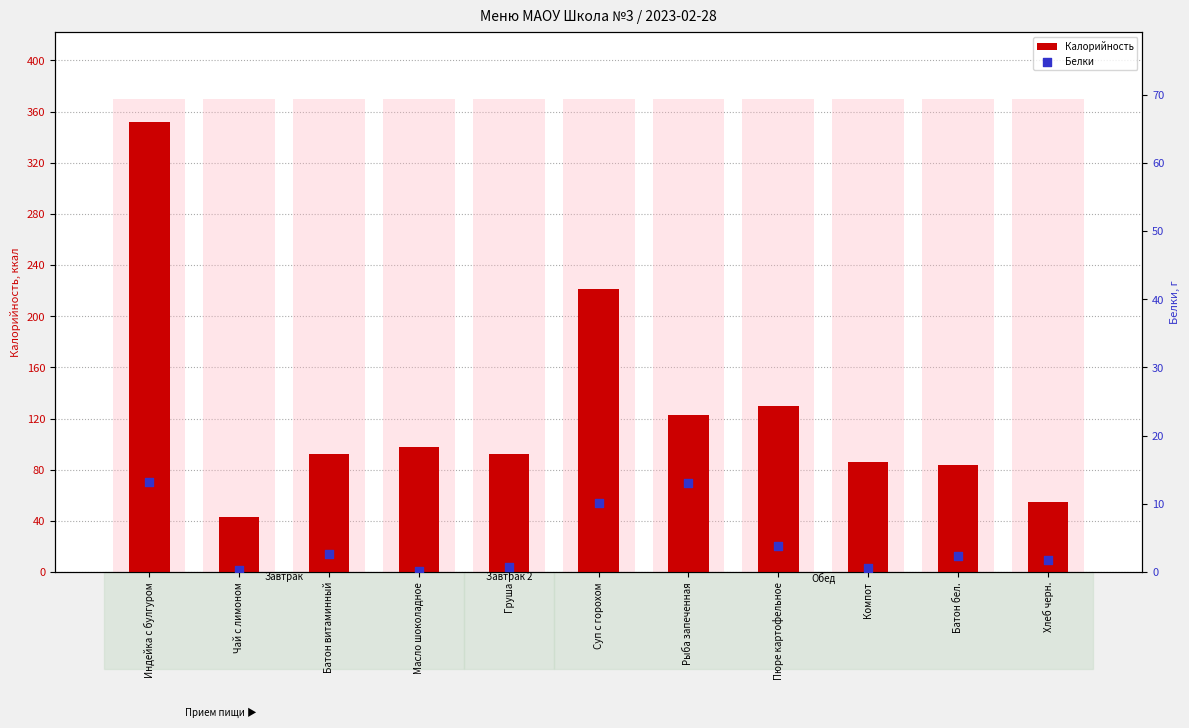

Which series contains the highest Y value?

Калорийность